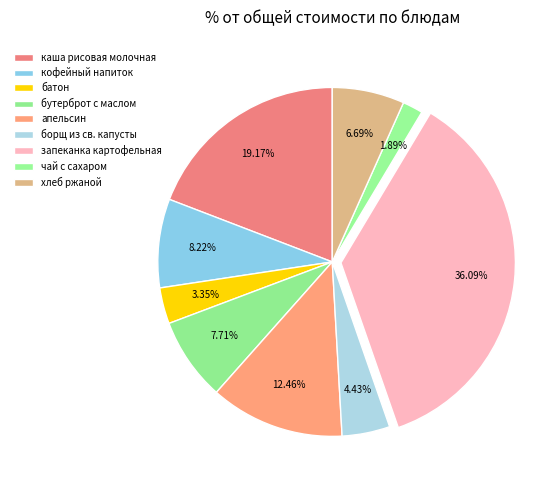

Rank the categories by value from lowest to highest.

чай с сахаром, батон, борщ из св. капусты, хлеб ржаной, бутерброт с маслом, кофейный напиток, апельсин, каша рисовая молочная, запеканка картофельная